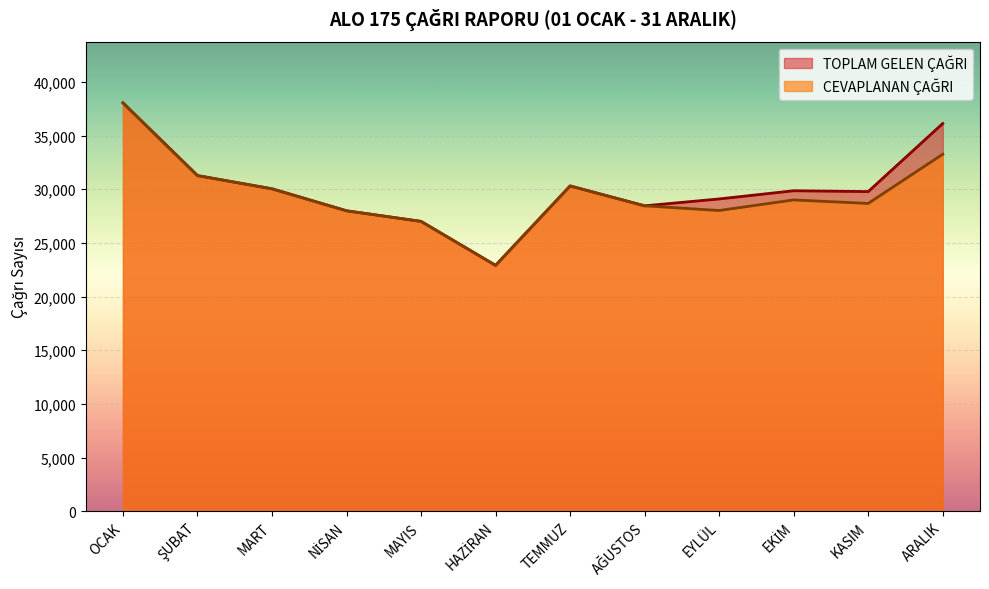

At which label does TOPLAM GELEN ÇAĞRI first exceed 29855?

OCAK